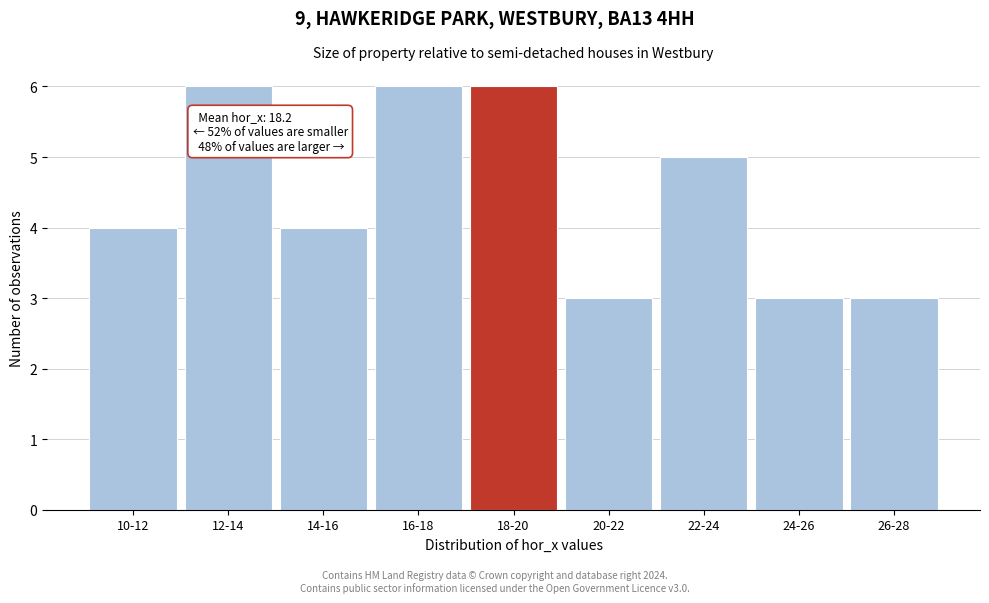

Reading left to right, what are all the values shown in this chart?

4	6	4	6	6	3	5	3	3